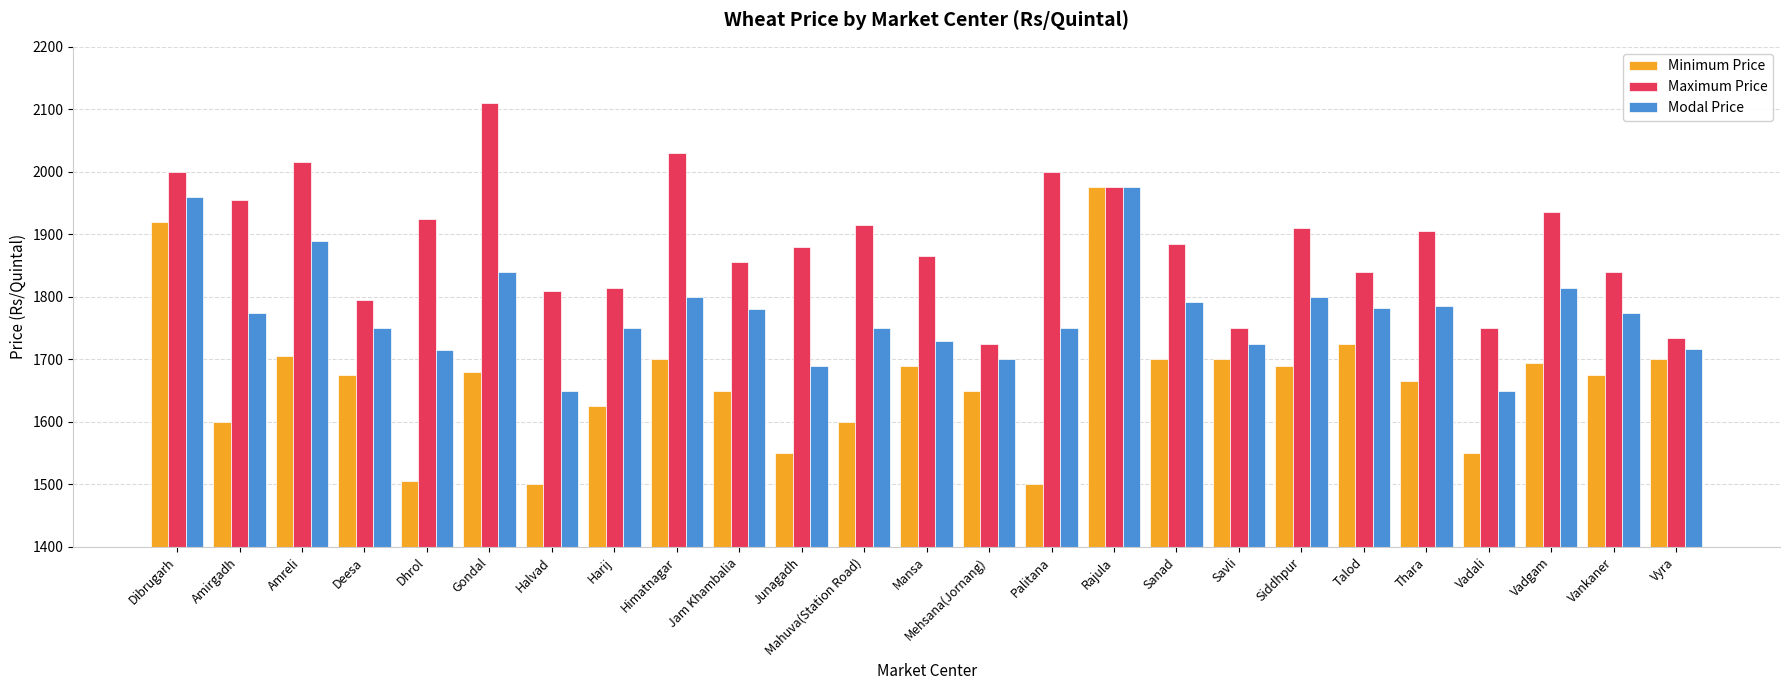

What position from the right is Dibrugarh?

25